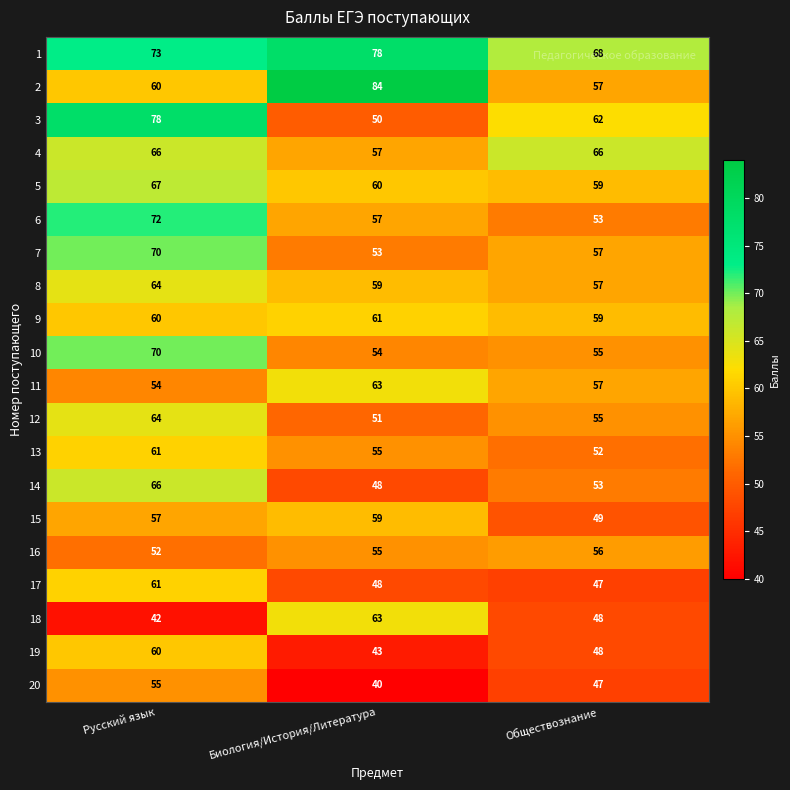

What is the maximum value shown in the chart?

84